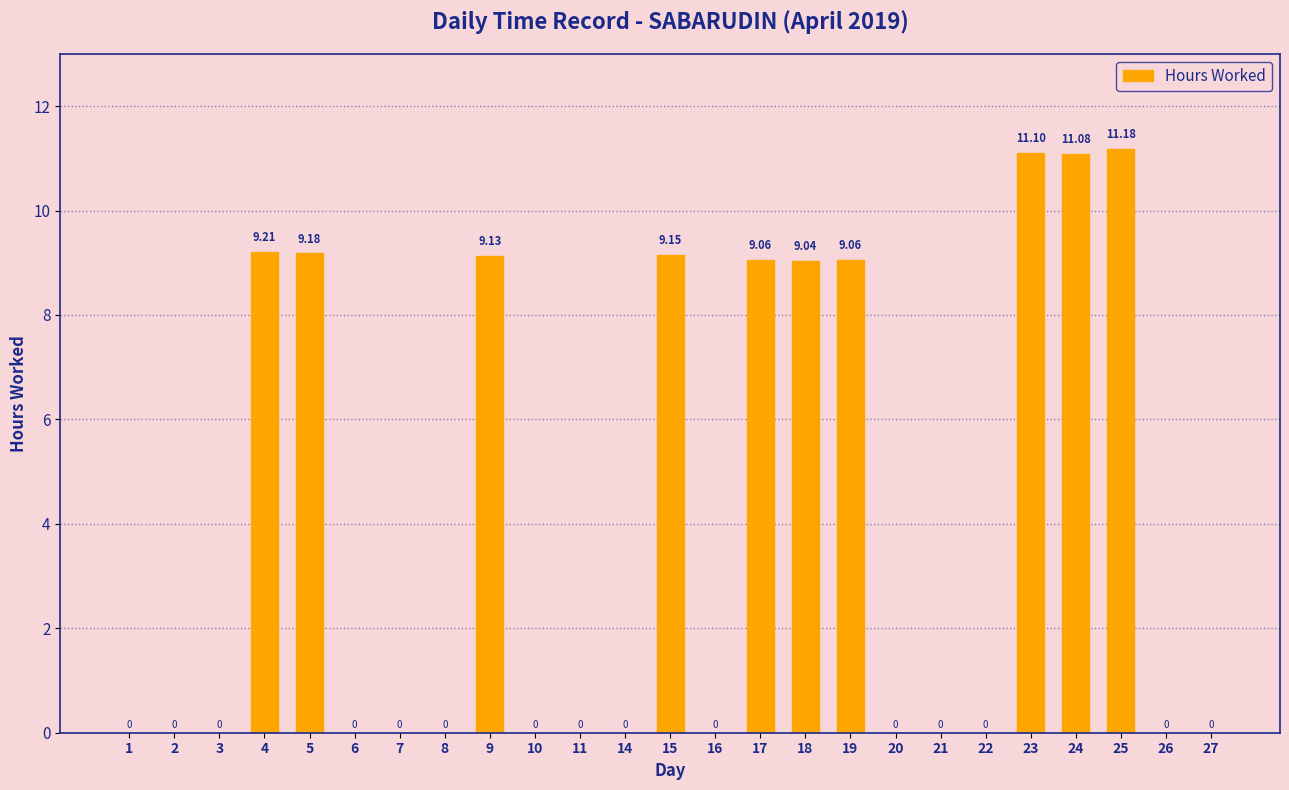

How many values are above zero?

10